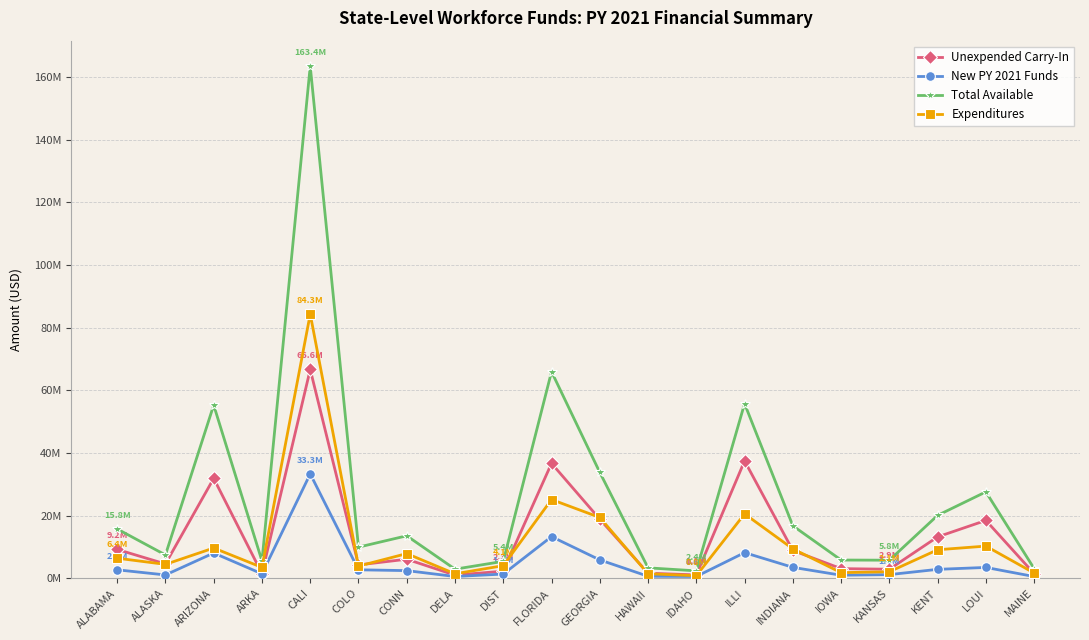

What is the maximum value for Unexpended Carry-In?

66635682